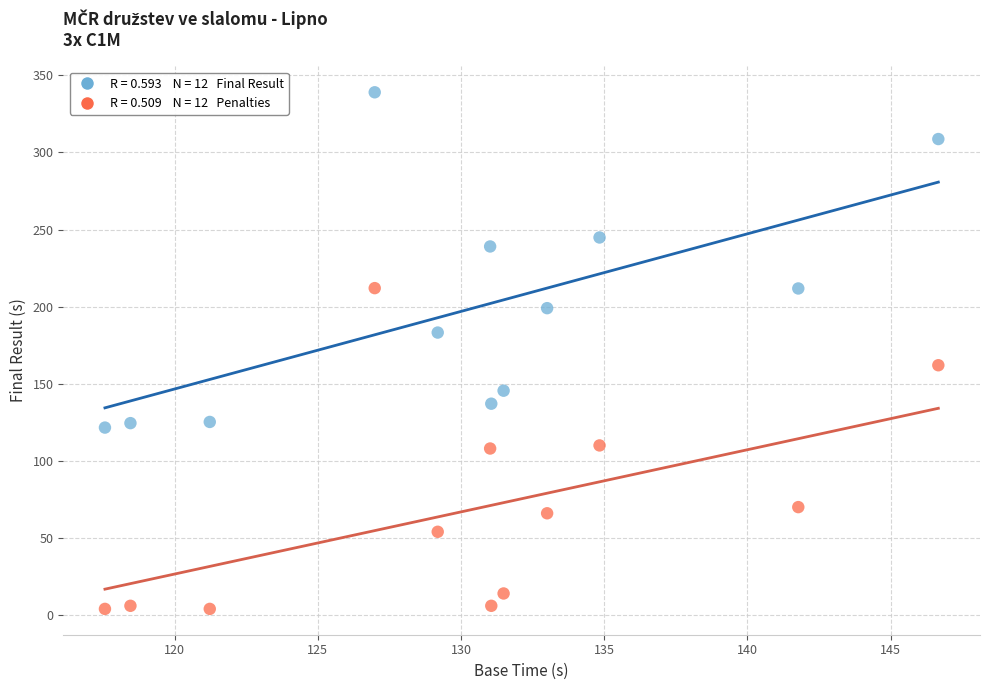

Across all data points, what is the range of X values (max minus min)?

29.1